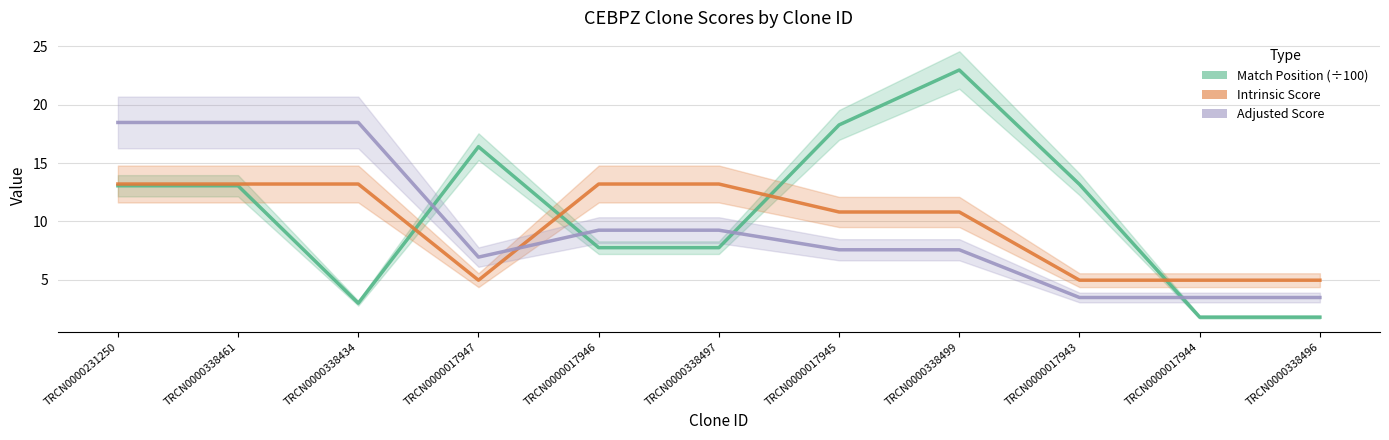

What is the difference between the highest and lowest values at TRCN0000017944?

3.2